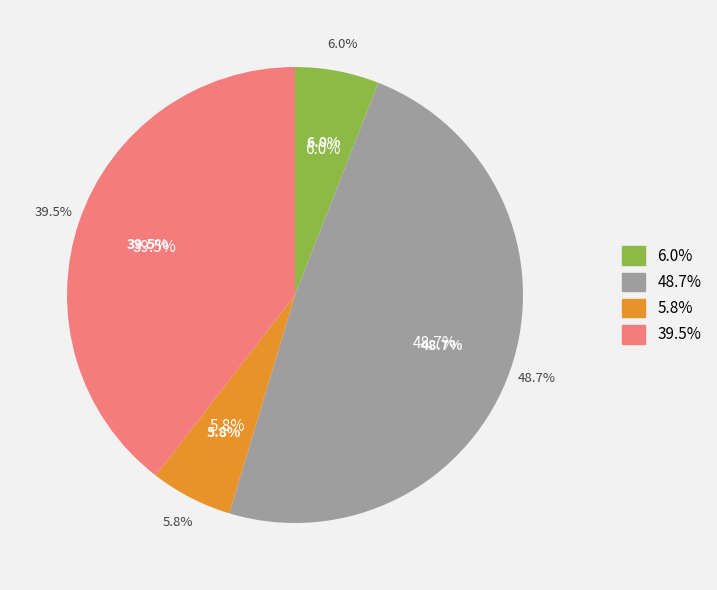

Does Share issuance, shares account for over 50% of the chart?

No